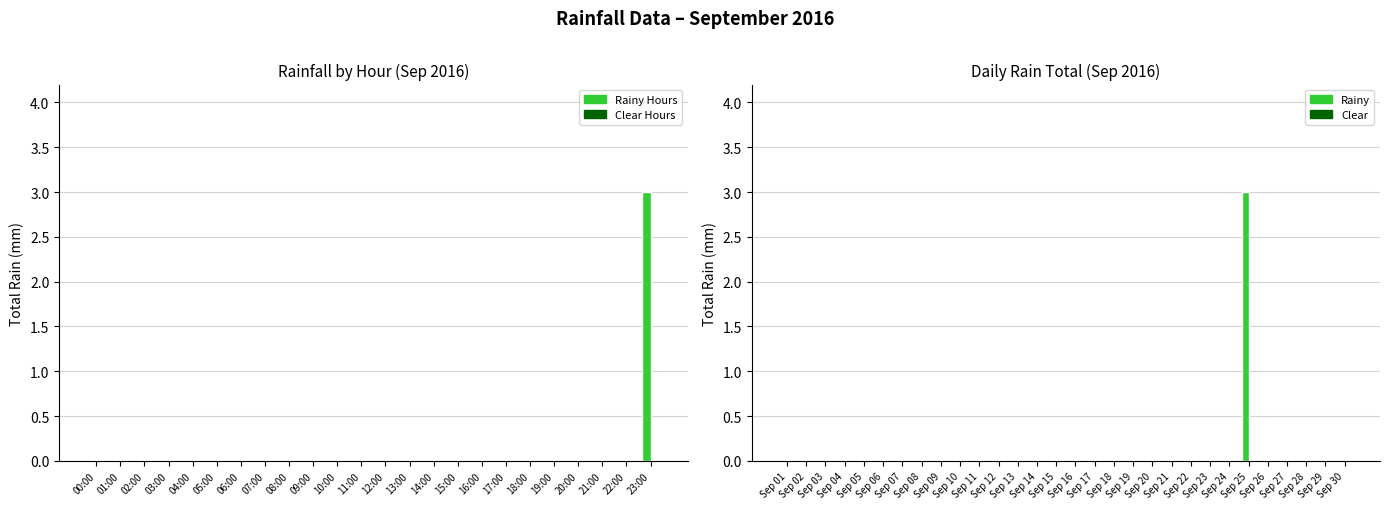

Which category has the highest value in the Rainy Hours series?

23:00